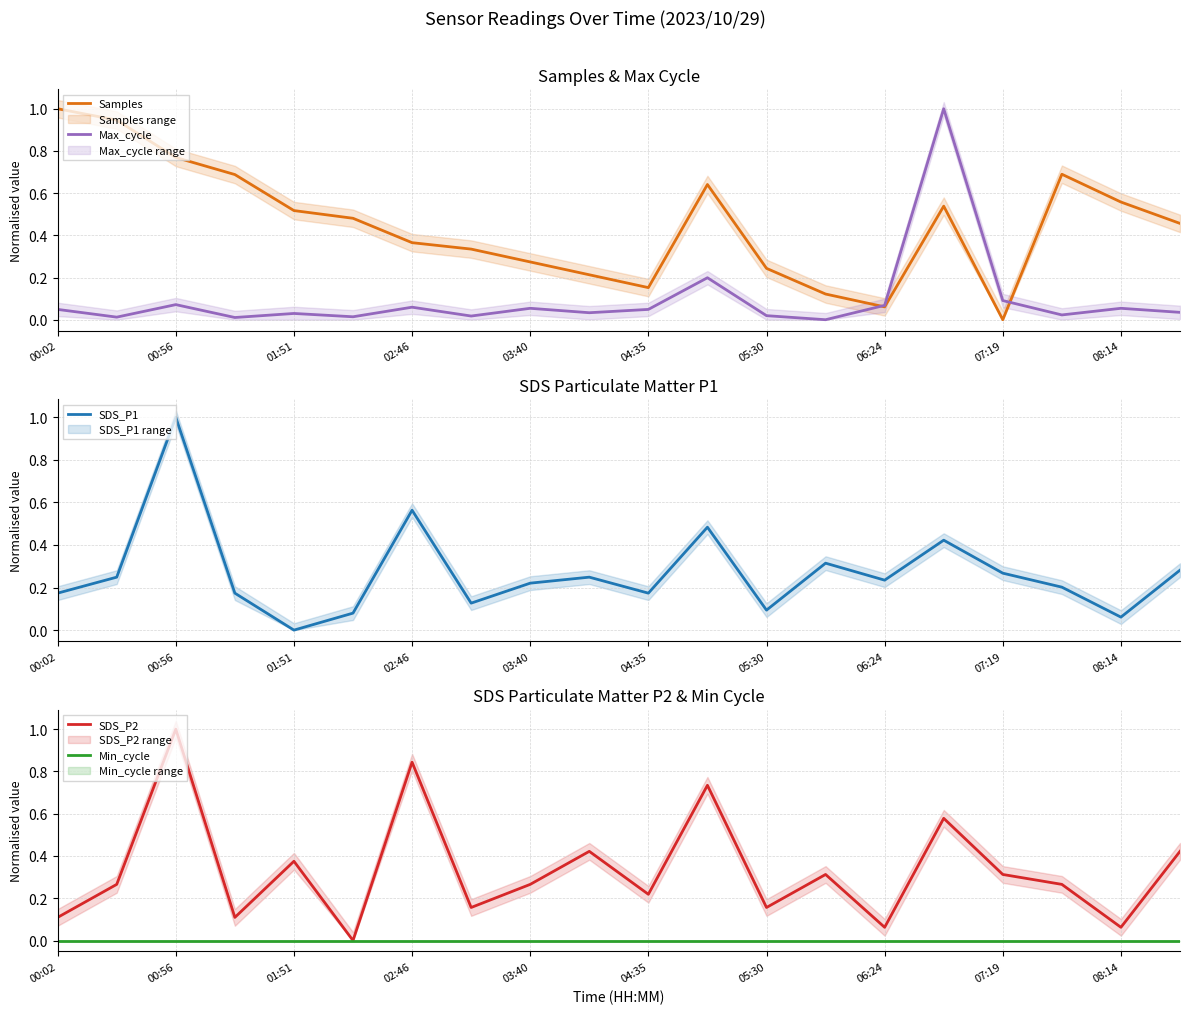

How many data points in Max_cycle are above 0?

19